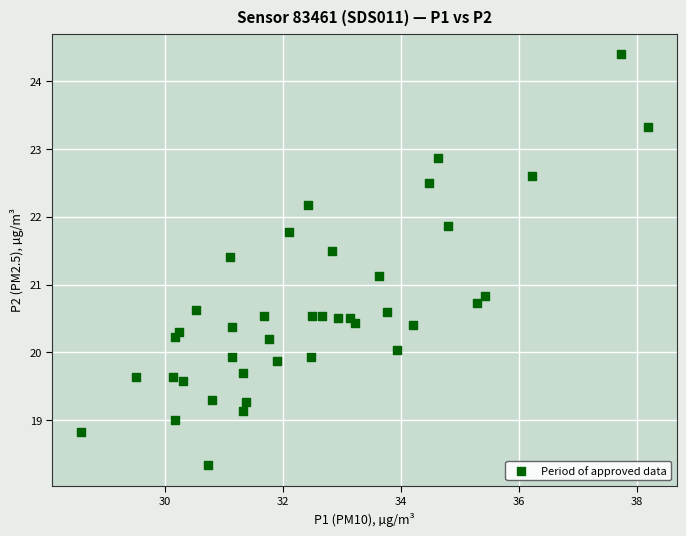

What is the range of X values (max minus min)?

9.6